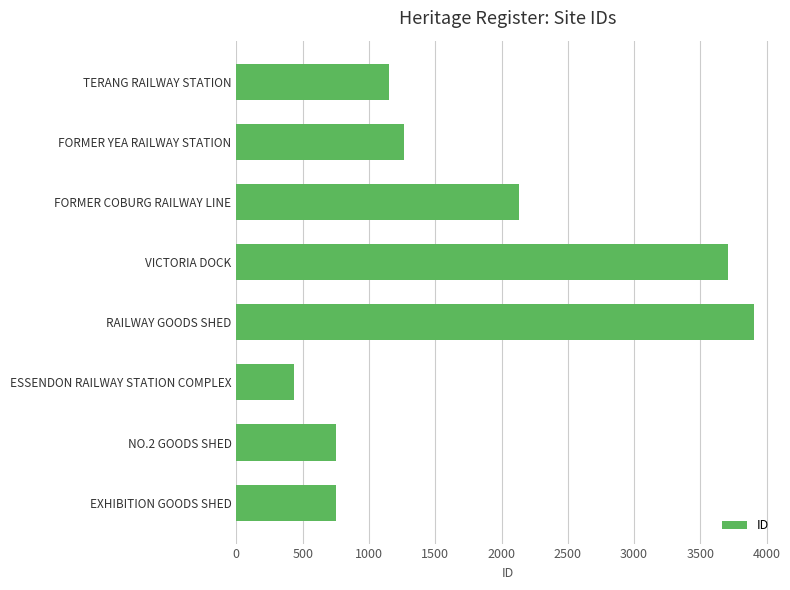

Between TERANG RAILWAY STATION and NO.2 GOODS SHED, which is larger?

TERANG RAILWAY STATION